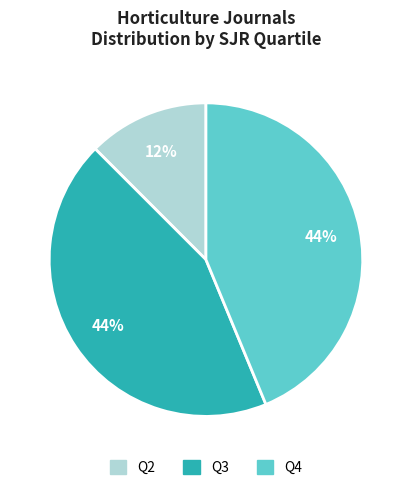

Combined, do Q3 and Q2 account for over 50%?

Yes